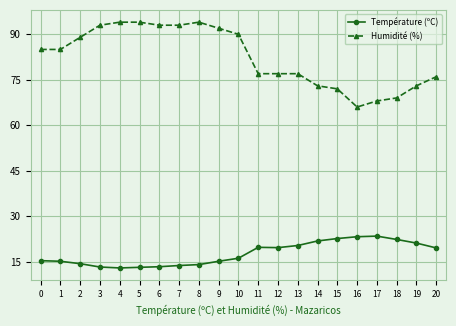

What is the total value across all series at 17?

91.4